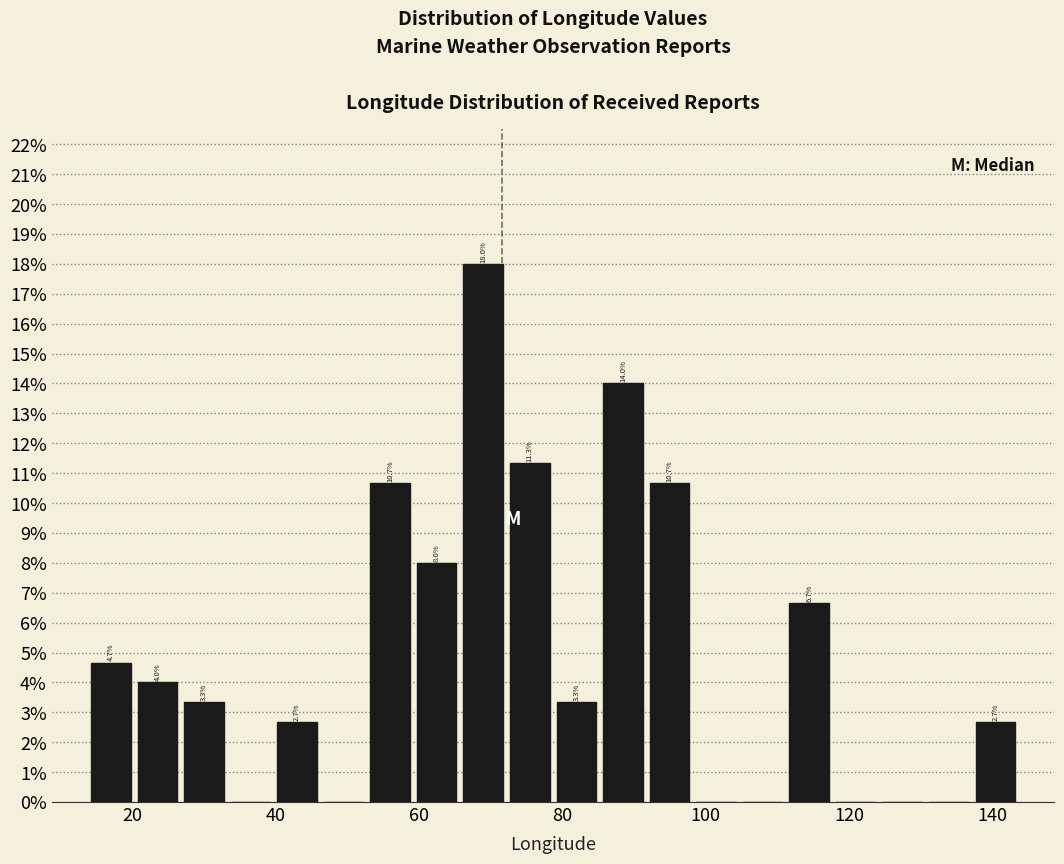

Read against the x-axis, roughly where is the centre of the tallest bar?

68